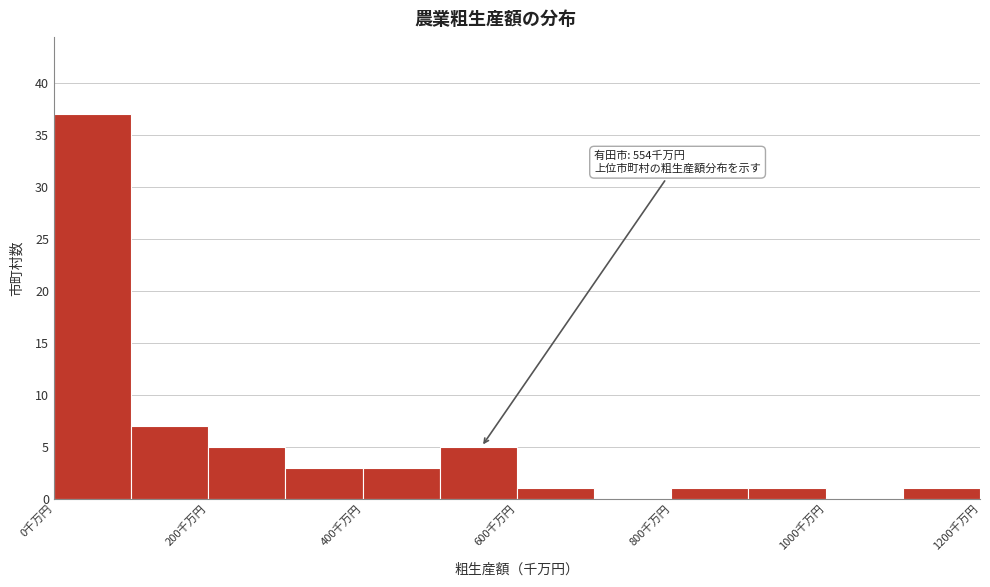

Which range on the x-axis has the tallest bar?

0 to 100